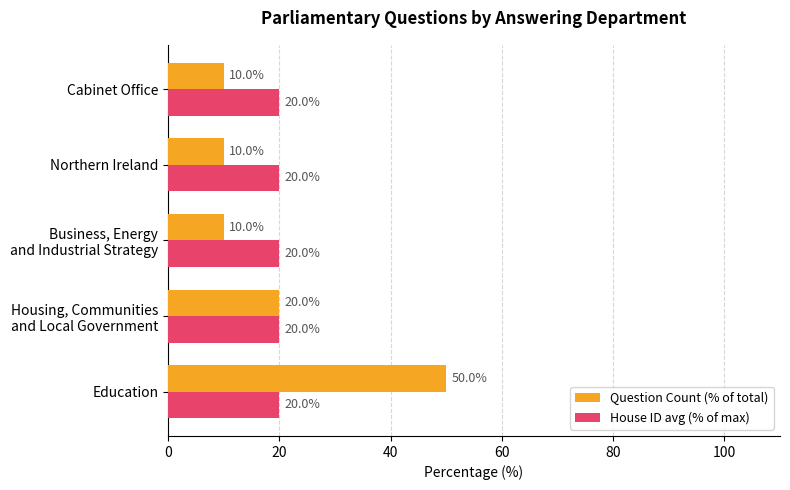

List the series in order of their peak value, lowest first.

House ID avg (% of max), Question Count (% of total)